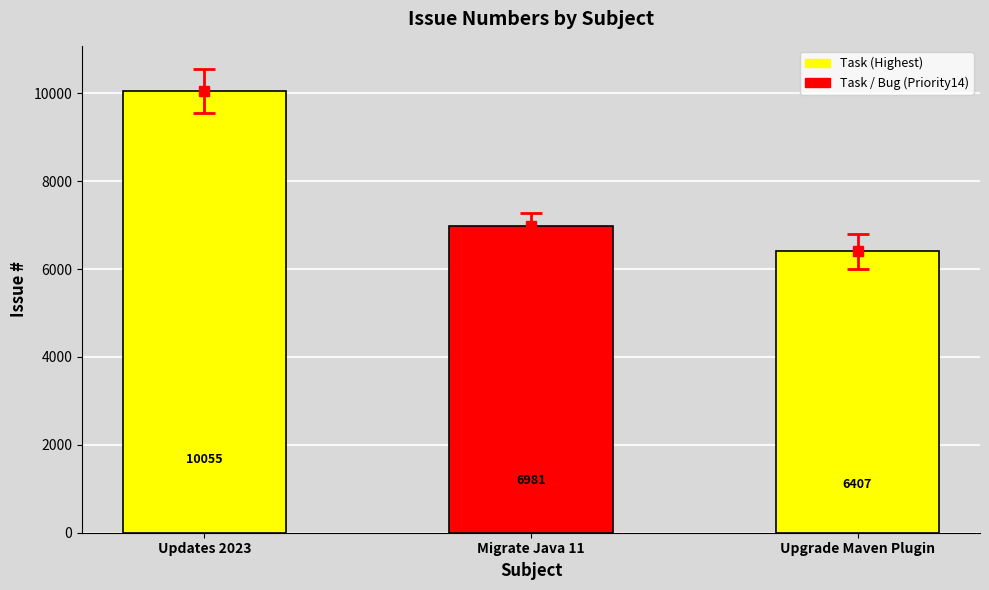

What position from the right is Upgrade Maven Plugin?

1